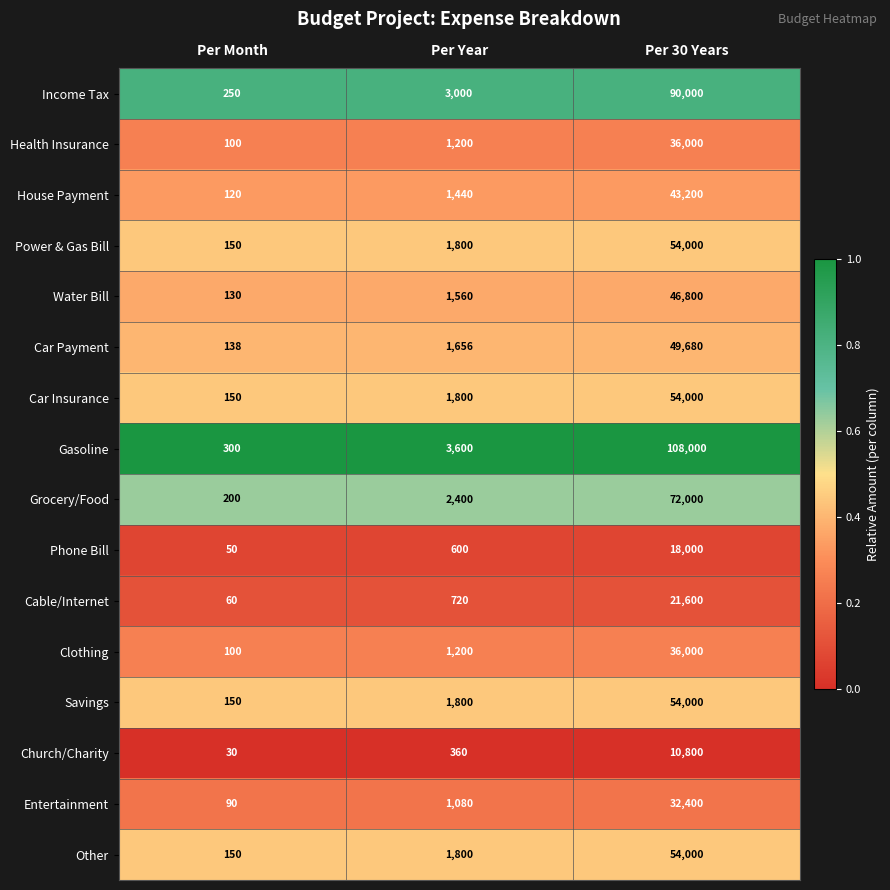

Between Per Year and Per 30 Years, which series saw the biggest shift?

Gasoline